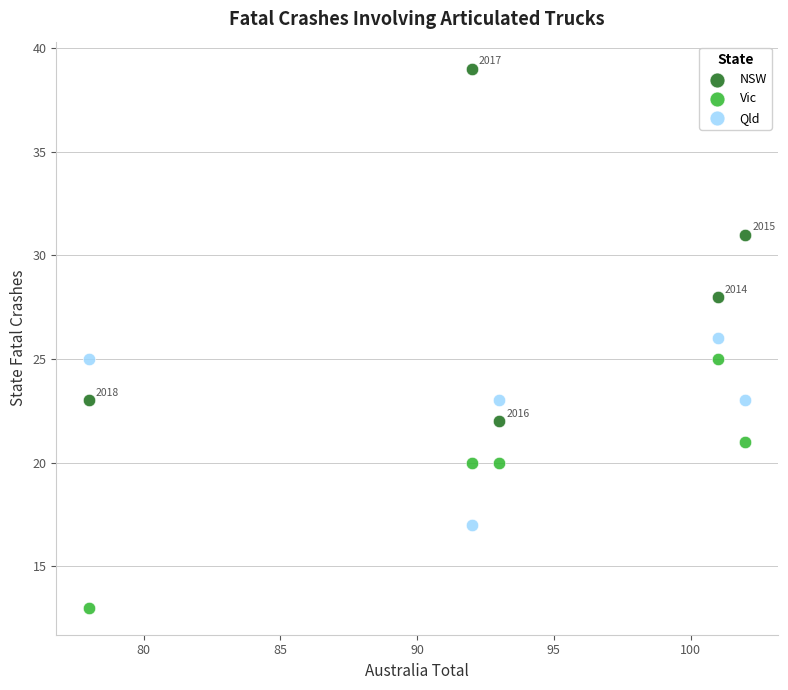

In the NSW series, what Y value is closest to 30?

31